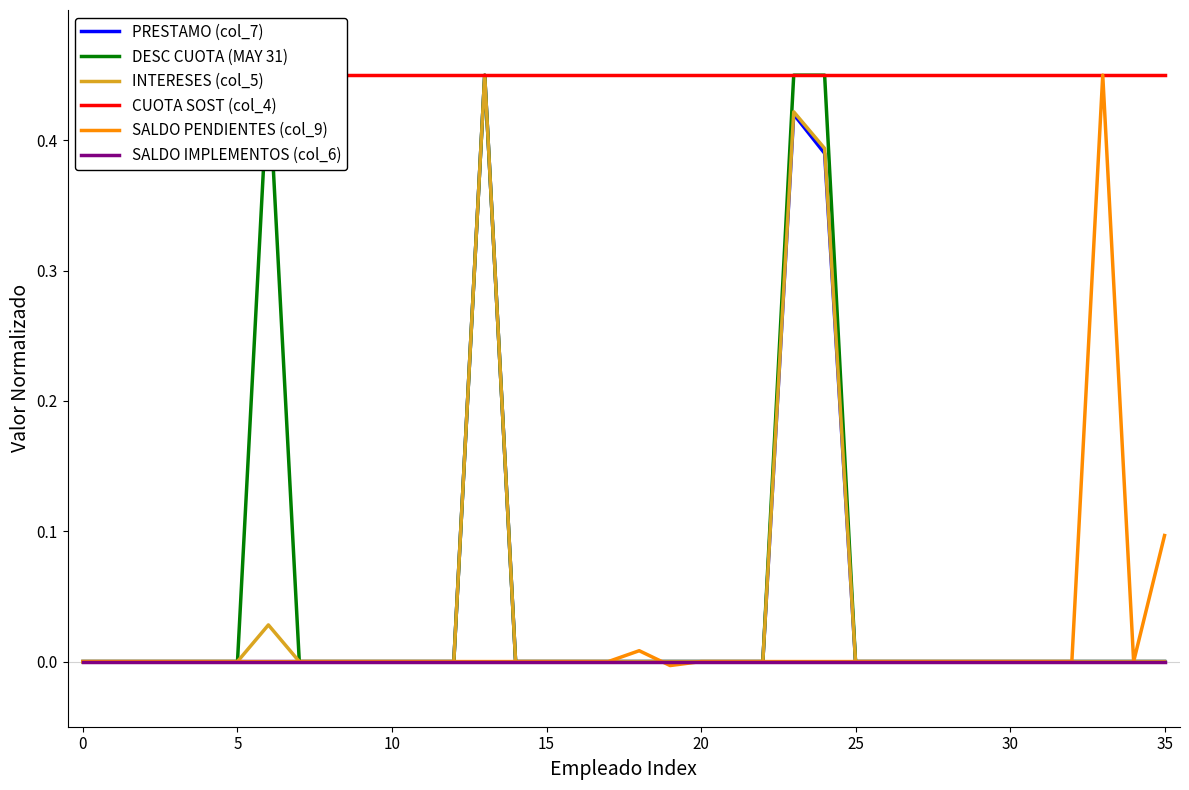

How many categories are shown in the chart?

36